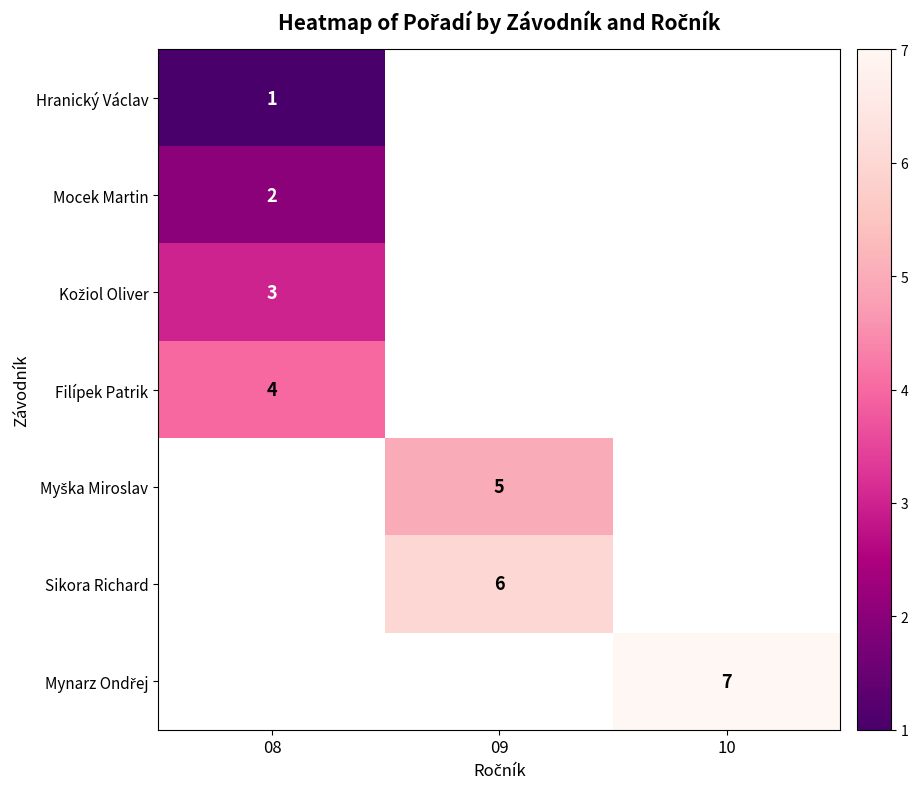

Is it true that Mocek Martin equals 2 at 08?

True